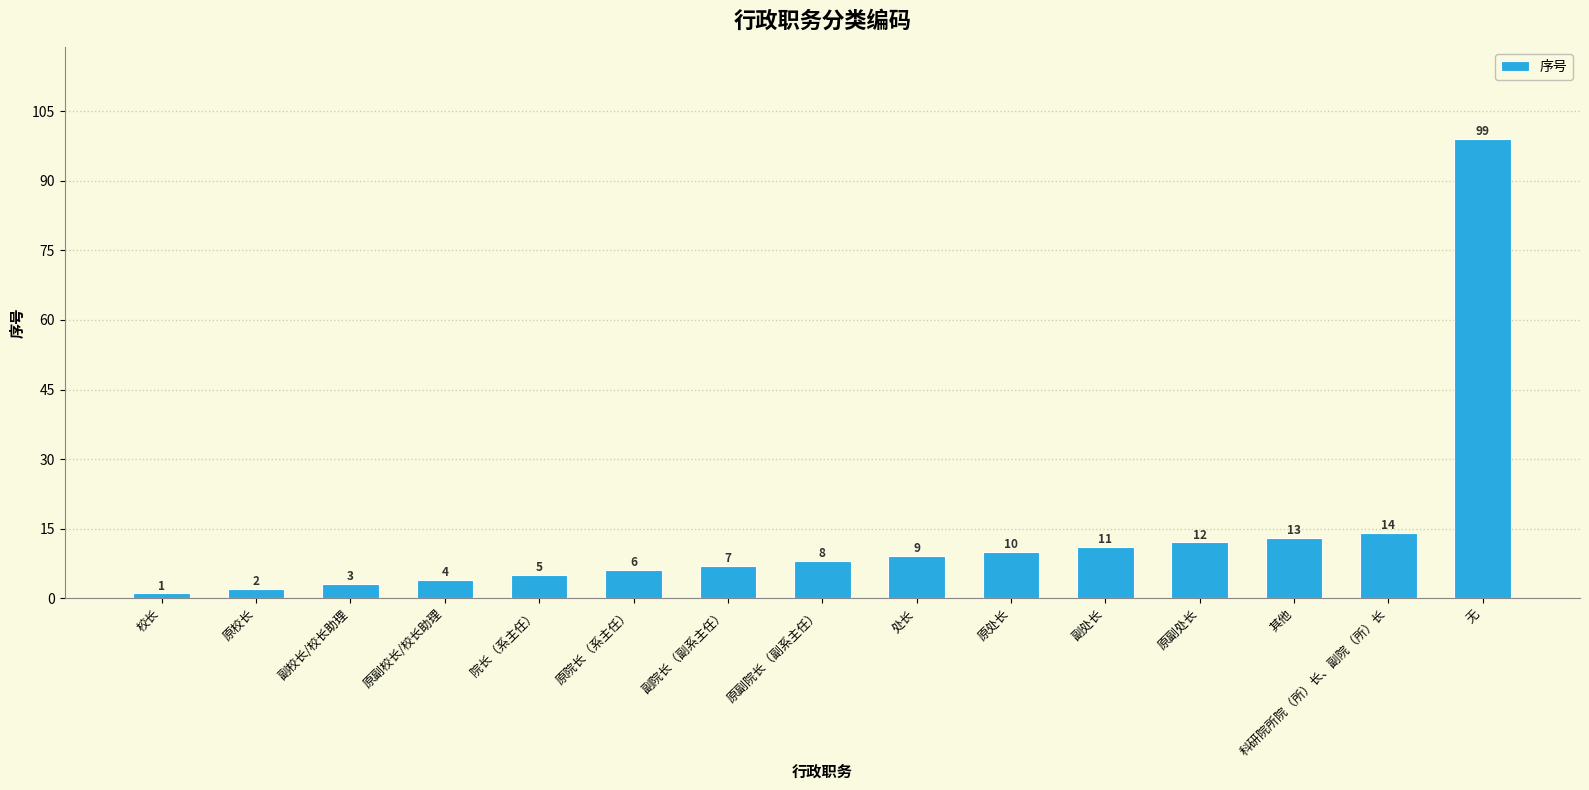

What is the label of the 11th bar from the right?

院长（系主任）